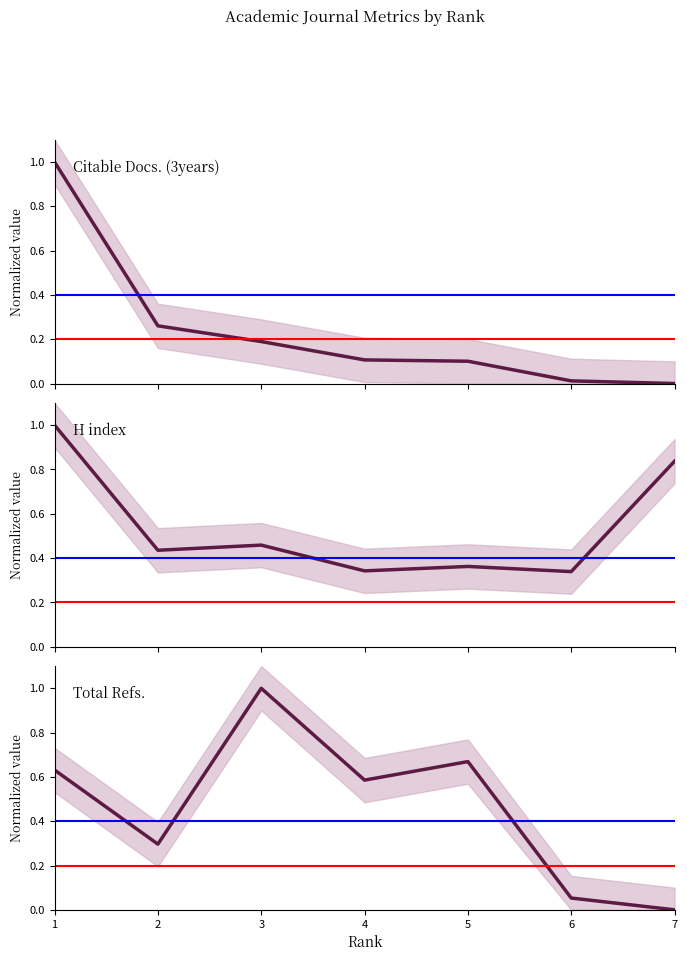

True or false: H index and Citable Docs. (3years) cross at least once.

False